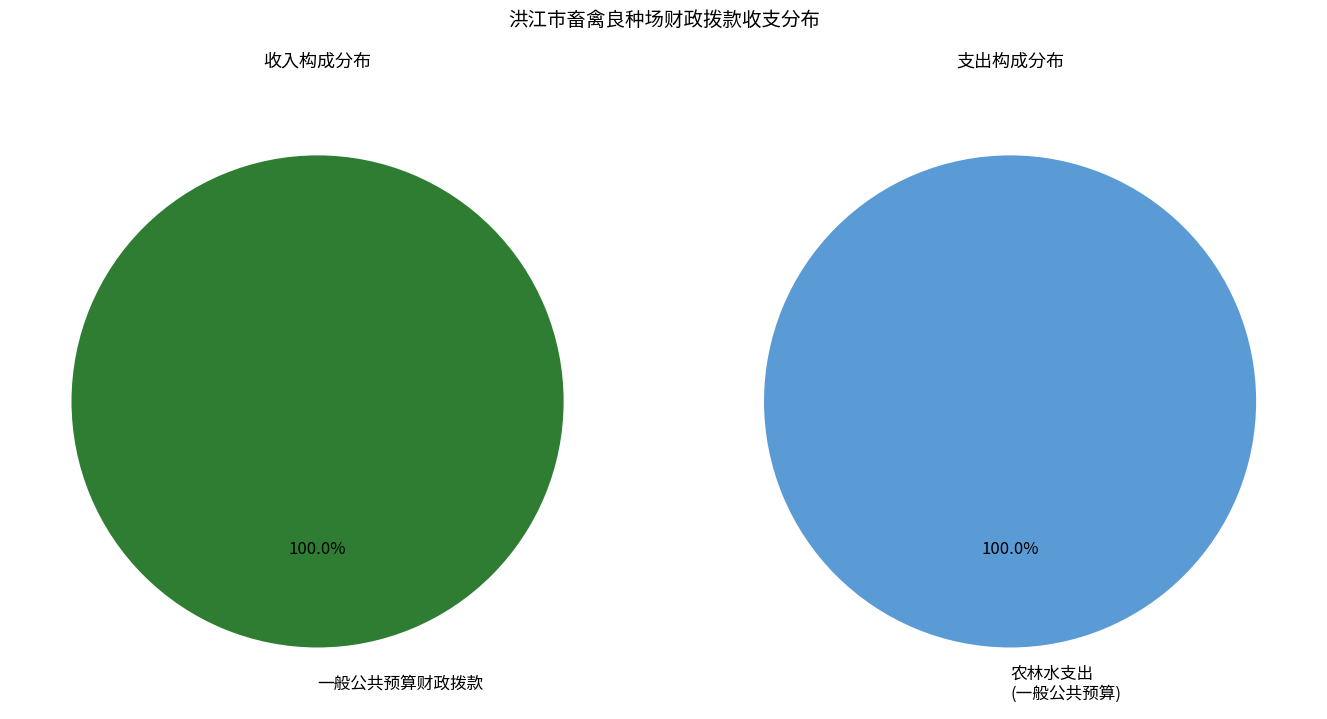

Which category accounts for the majority?

一般公共预算财政拨款